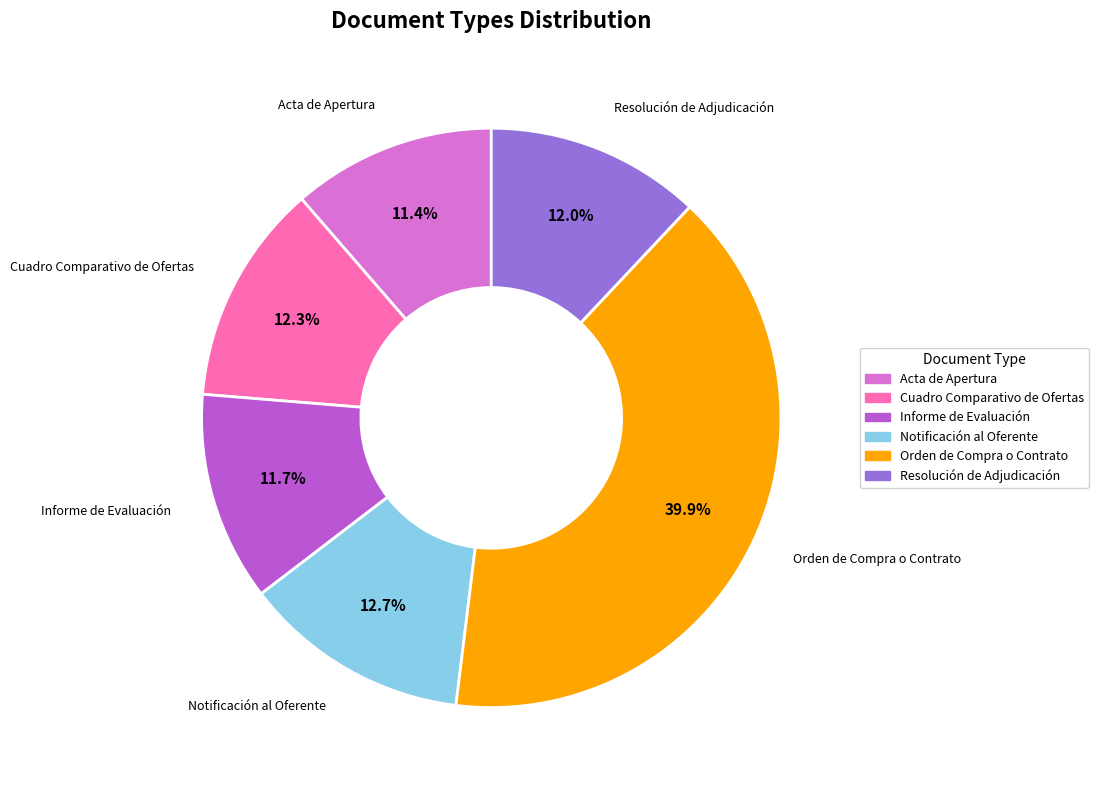

Which slice is the largest?

Orden de Compra o Contrato